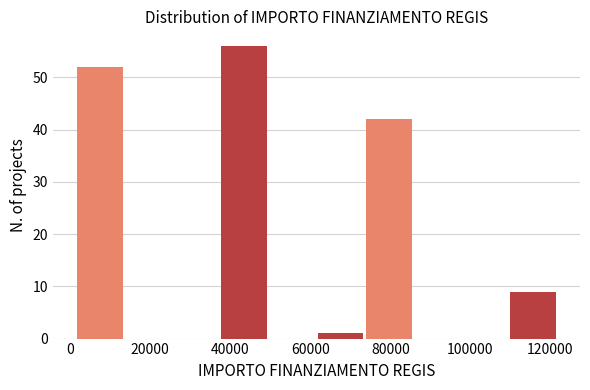

Which range on the x-axis has the tallest bar?

38000 to 50000